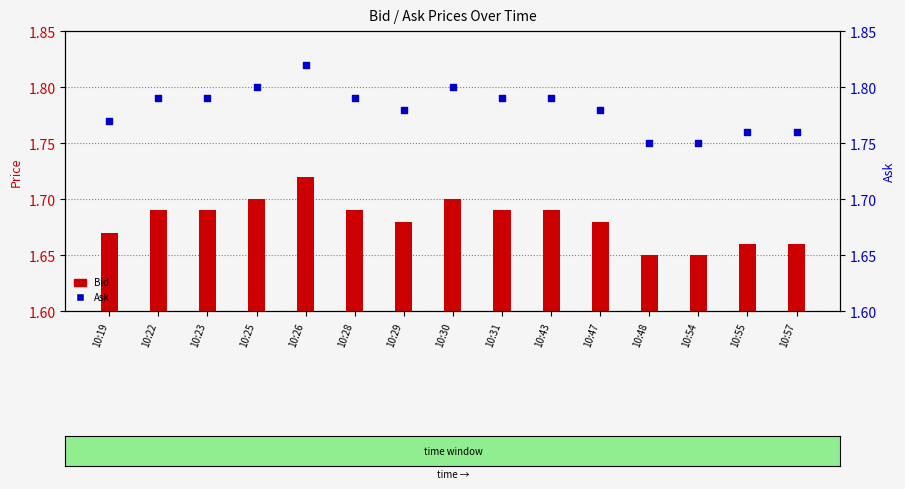

What are all the series names shown in the legend?

Bid, Ask